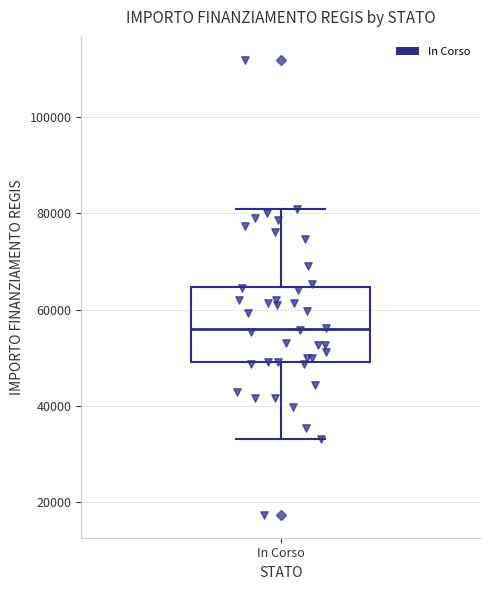

Read this box plot against the y-axis: the position of the median line, the range covered by the box, and the ends of both whiskers. The values are not printed on the chart, so give them approximately, as read against the axis.

median 56000, box 50000 to 64000, whiskers 32000 to 80000